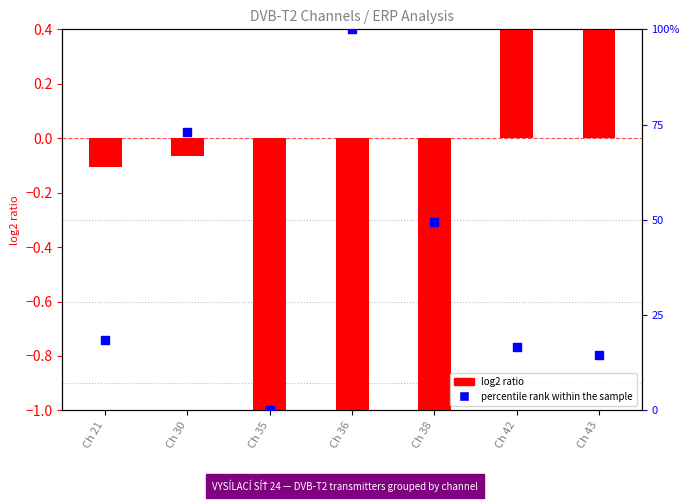

At which category is the sum across all series the highest?

Ch 36